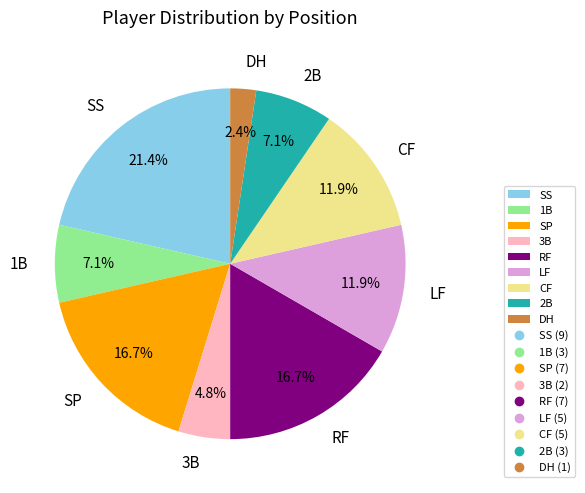

The RF slice represents 17% of the pie. True or false?

True